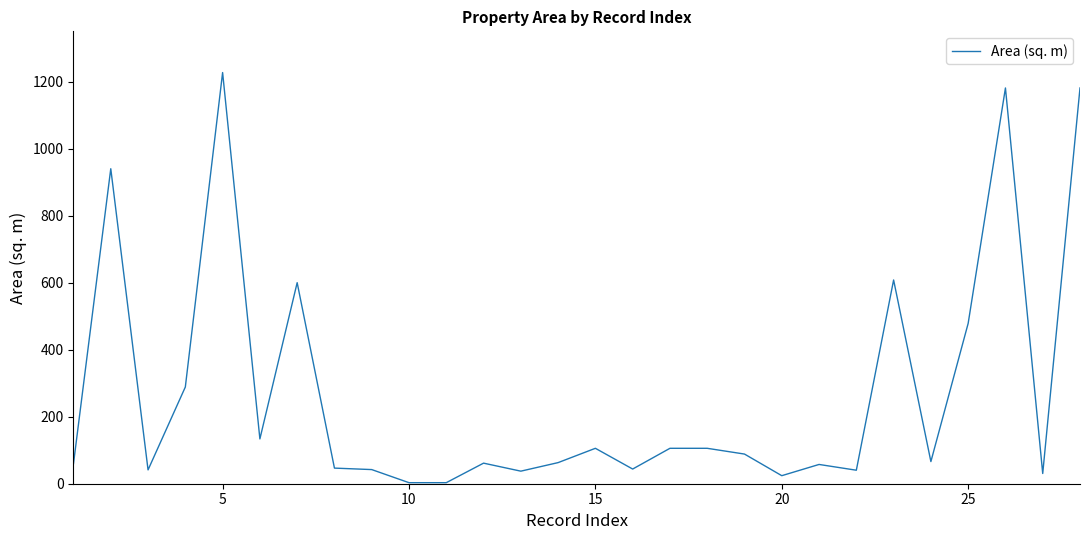

What is the difference between the maximum and minimum values?

1223.9